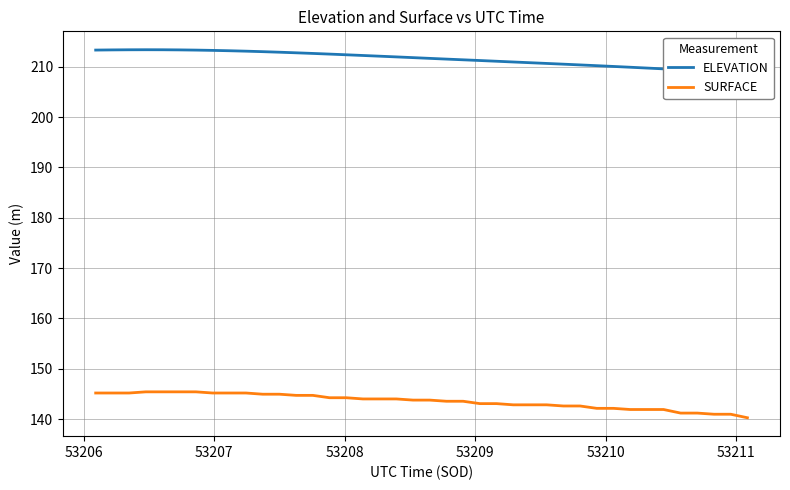

Reading left to right, what are all the values shown in this chart?

ELEVATION: 213.3	213.4	213.4	213.4	213.4	213.4	213.3	213.3	213.2	213.1	213.0	212.9	212.8	212.7	212.5	212.4	212.3	212.1	212.0	211.8	211.7	211.5	211.4	211.3	211.1	211.0	210.8	210.7	210.5	210.4	210.2	210.1	209.9	209.8	209.6	209.4	209.3	209.1	208.9	208.7
SURFACE: 145.2	145.2	145.2	145.4	145.4	145.4	145.4	145.2	145.2	145.2	144.9	144.9	144.7	144.7	144.2	144.2	144.0	144.0	144.0	143.8	143.8	143.5	143.5	143.1	143.1	142.8	142.8	142.8	142.6	142.6	142.1	142.1	141.9	141.9	141.9	141.2	141.2	140.9	140.9	140.2